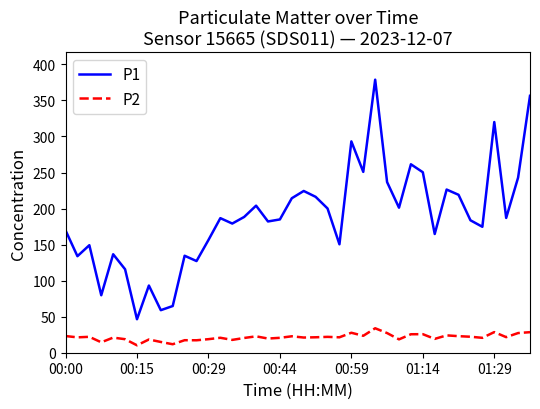

What is the maximum value shown in the chart?

378.8